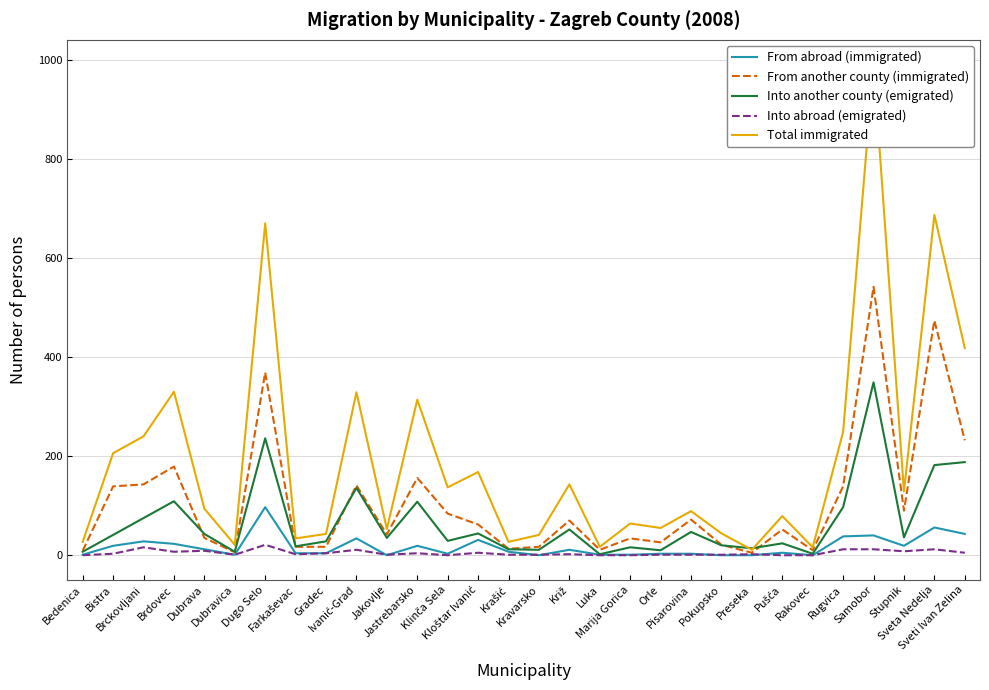

Is the value of Into abroad (emigrated) at Preseka greater than the value of Into another county (emigrated) at Klinča Sela?

No